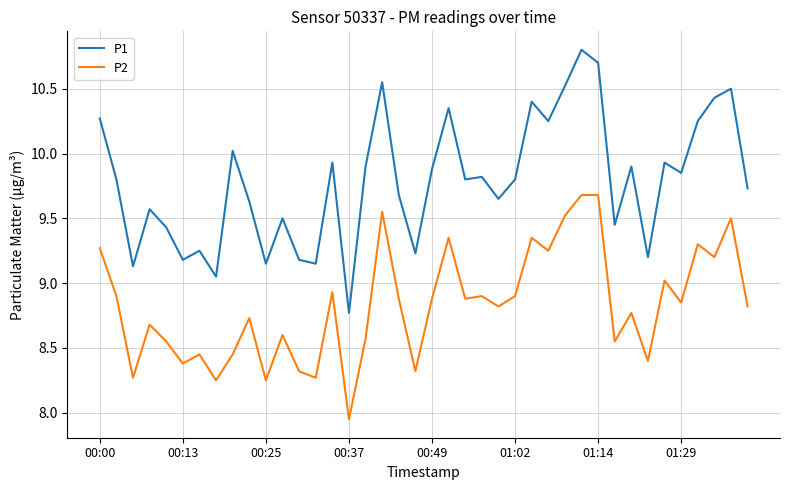

True or false: P2 and P1 intersect in this chart.

False